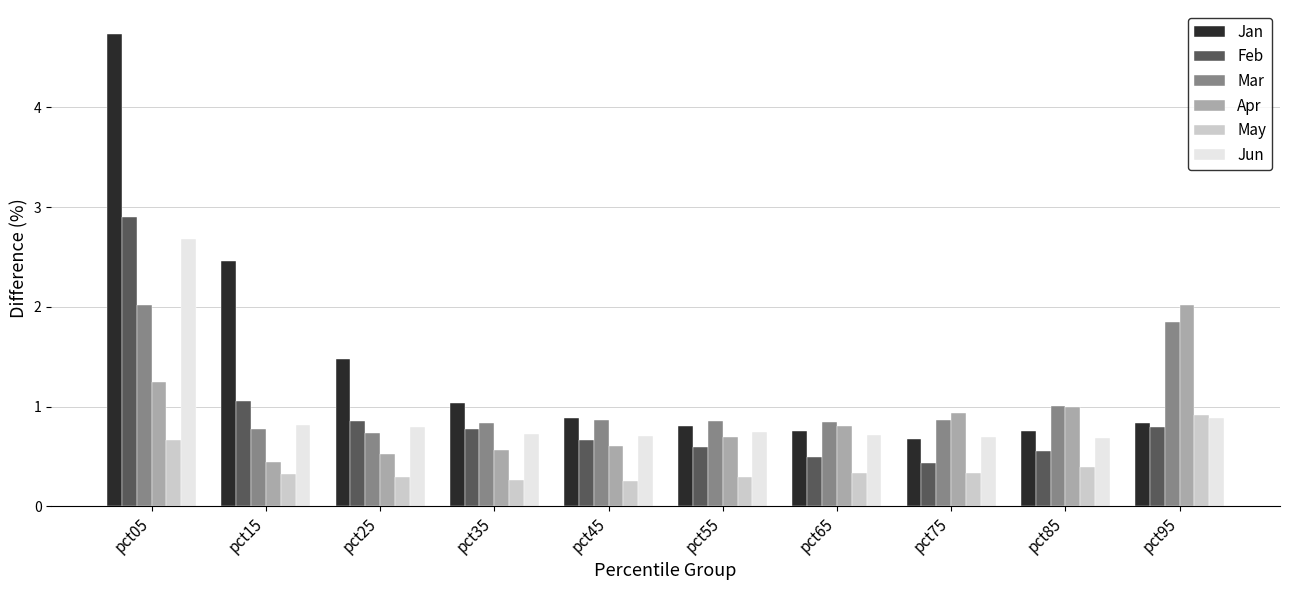

At how many categories does at least one series exceed 2?

3